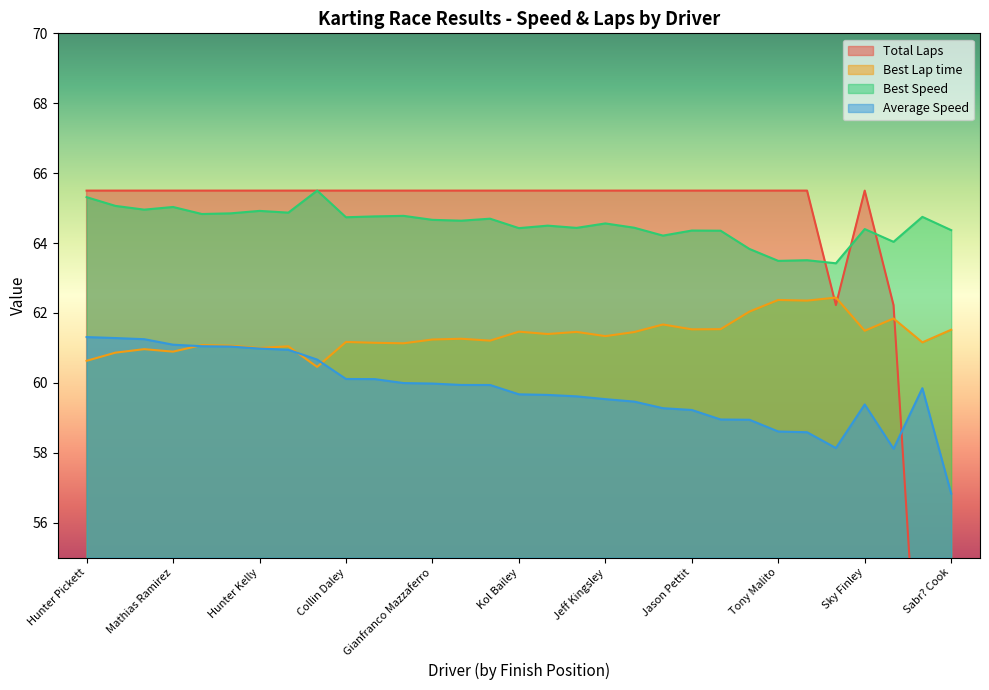

Reading left to right, transcribe all the data shown in this chart.

Total Laps: 65.5	65.5	65.5	65.5	65.5	65.5	65.5	65.5	65.5	65.5	65.5	65.5	65.5	65.5	65.5	65.5	65.5	65.5	65.5	65.5	65.5	65.5	65.5	65.5	65.5	65.5	62.2	65.5	62.2	49.1	29.5
Best Lap time: 60.6	60.9	61.0	60.9	61.1	61.1	61.0	61.0	60.5	61.2	61.1	61.1	61.2	61.3	61.2	61.5	61.4	61.5	61.3	61.5	61.7	61.5	61.5	62.0	62.4	62.4	62.4	61.5	61.8	61.2	61.5
Best Speed: 65.3	65.1	65.0	65.0	64.8	64.8	64.9	64.9	65.5	64.7	64.8	64.8	64.7	64.6	64.7	64.4	64.5	64.4	64.6	64.4	64.2	64.4	64.4	63.8	63.5	63.5	63.4	64.4	64.0	64.7	64.4
Average Speed: 61.3	61.3	61.2	61.1	61.0	61.0	61.0	60.9	60.7	60.1	60.1	60.0	60.0	59.9	59.9	59.7	59.7	59.6	59.5	59.5	59.3	59.2	59.0	58.9	58.6	58.6	58.1	59.4	58.1	59.8	56.8